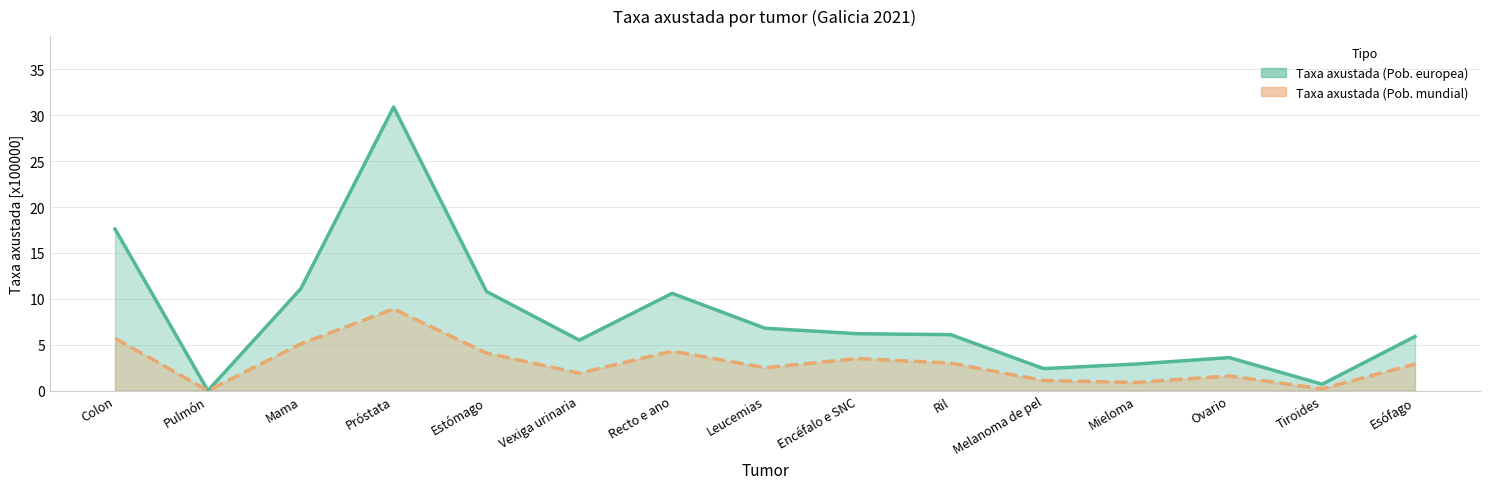

How many values in the Taxa axustada (Pob. mundial) series exceed 2?

9